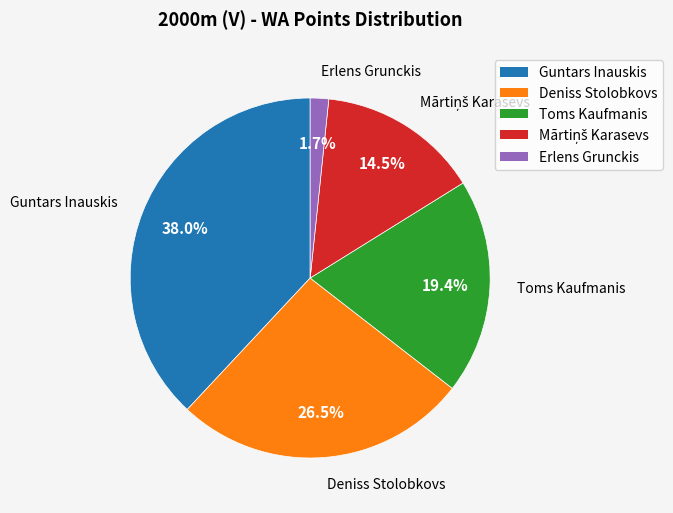

How much of the chart is everything except Guntars Inauskis?

62.0%